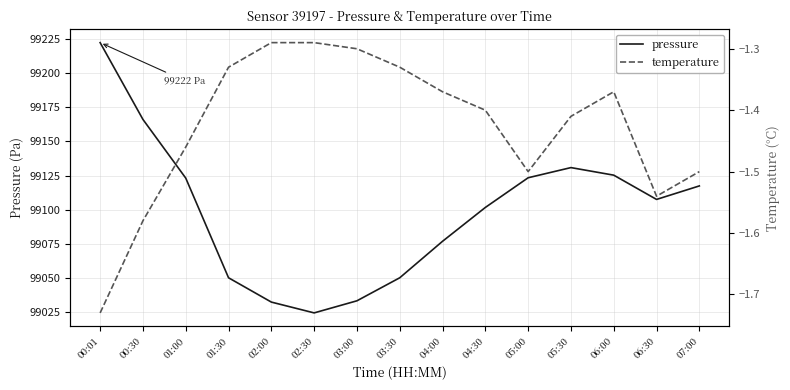

Which series has the largest total across all categories?

pressure